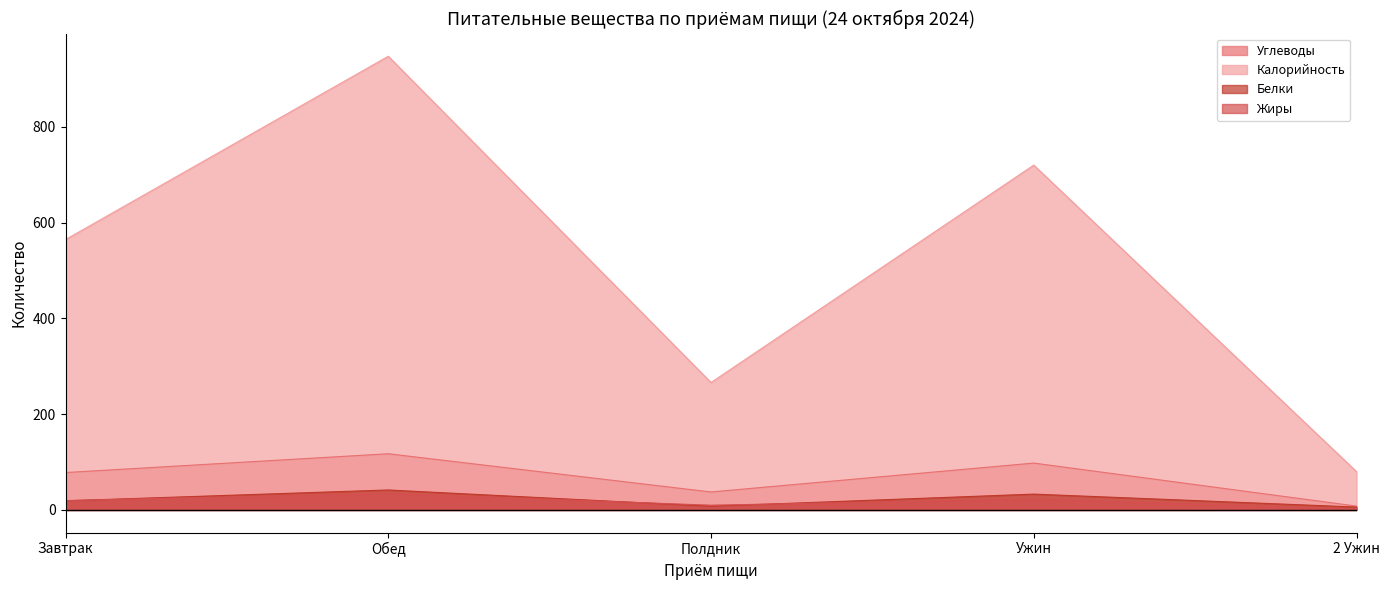

Rank the series at Завтрак from highest to lowest value.

Калорийность, Углеводы, Жиры, Белки